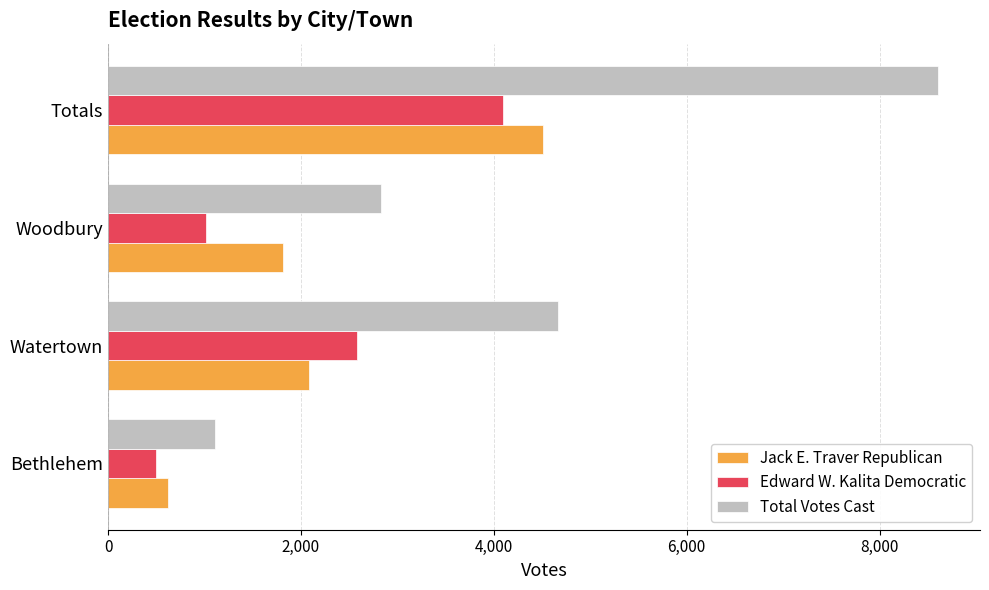

What value does the Total Votes Cast series have at Totals?

8611